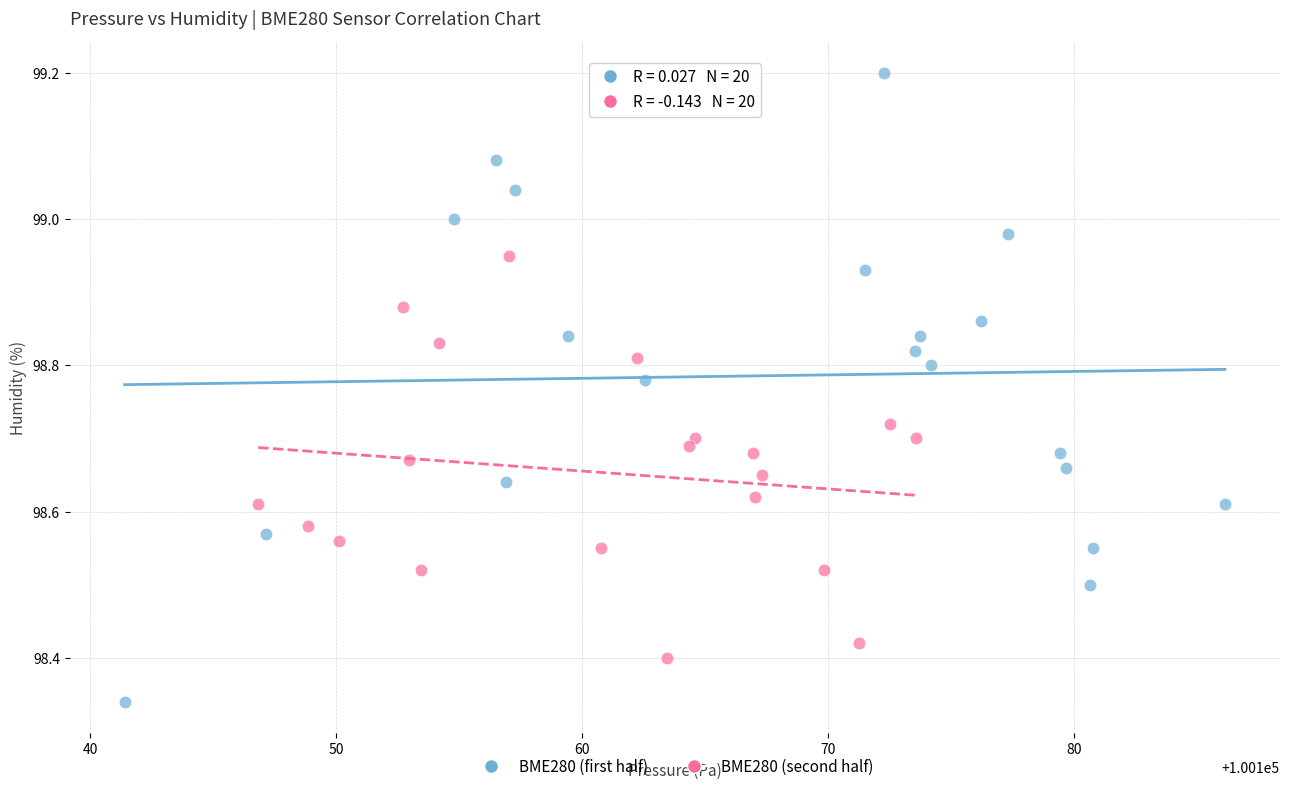

What are all the series names shown in the legend?

BME280 (first half), BME280 (second half)